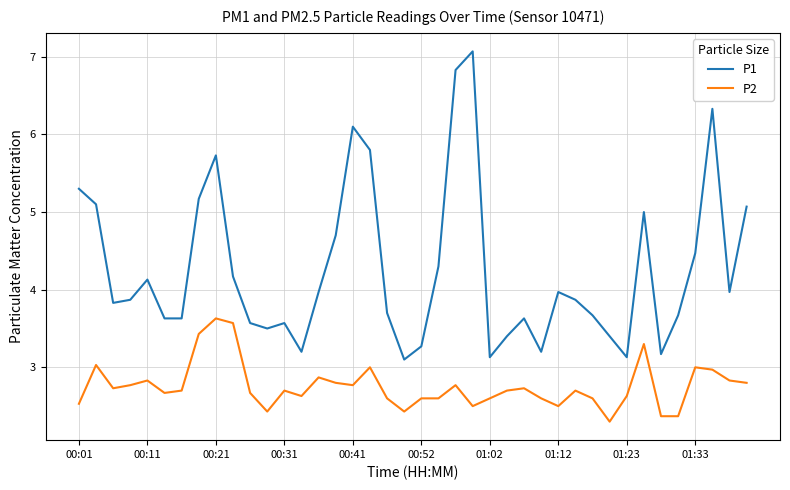

How many categories are shown in the chart?

40